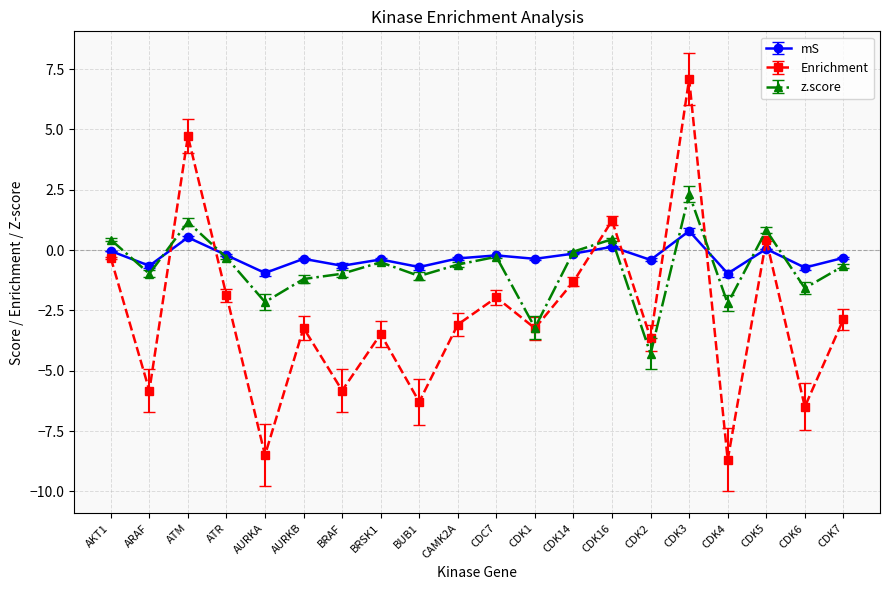

Is it true that Enrichment equals -0.6 at CDK7?

False